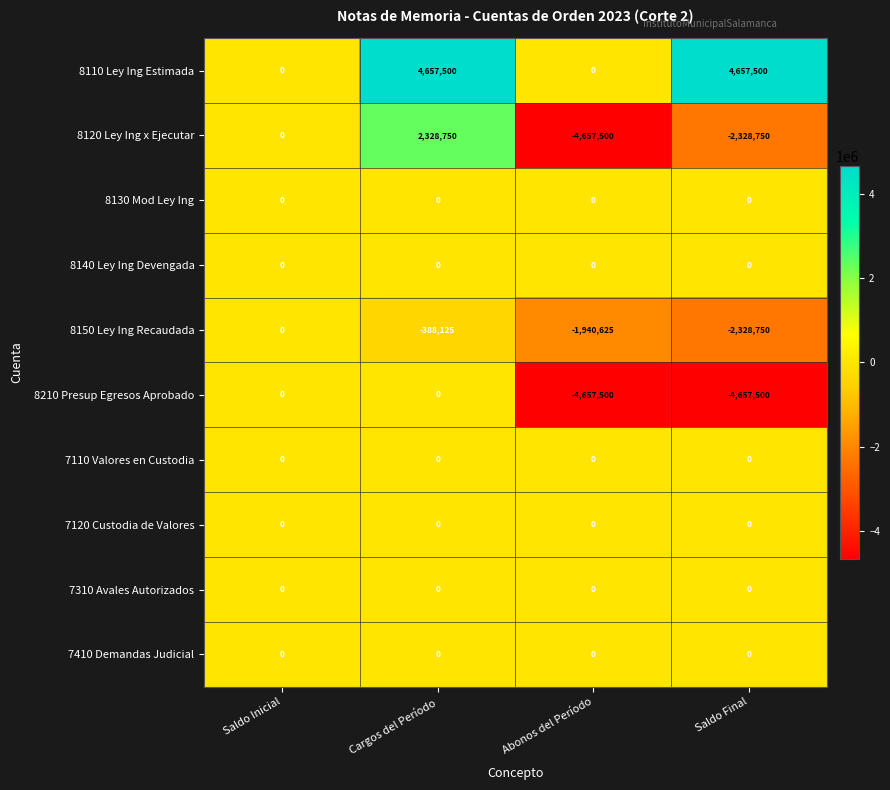

The 7410 Demandas Judicial series shows 0 at Saldo Final. True or false?

True